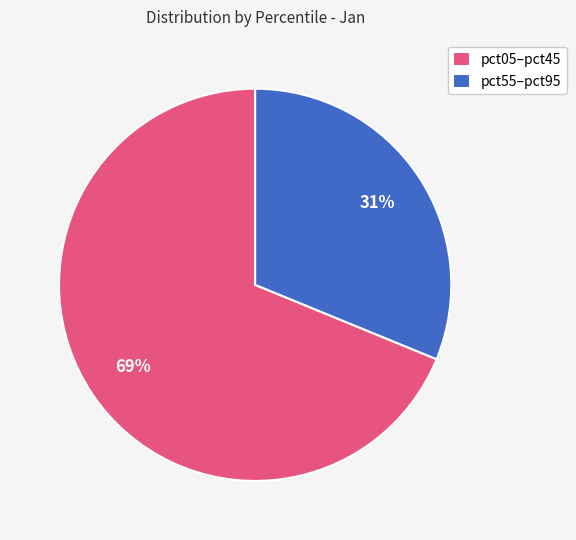

The pct05–pct45 slice represents 69% of the pie. True or false?

True